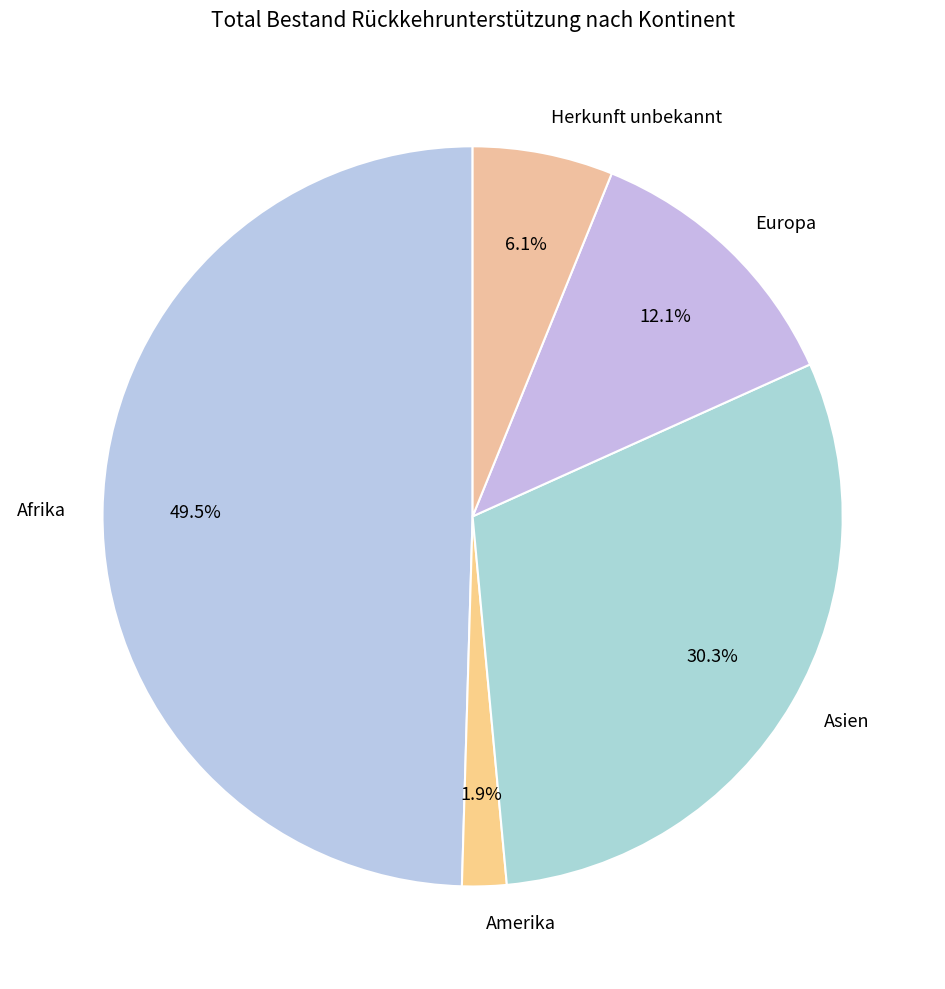

Is there a majority slice in this chart?

No